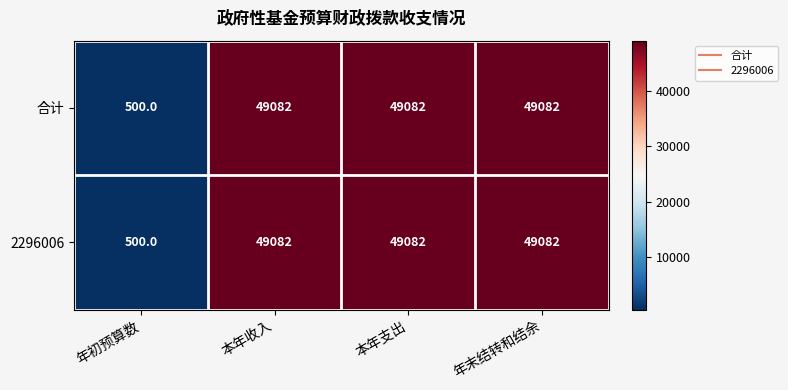

Which category has the lowest value across all series?

年初预算数